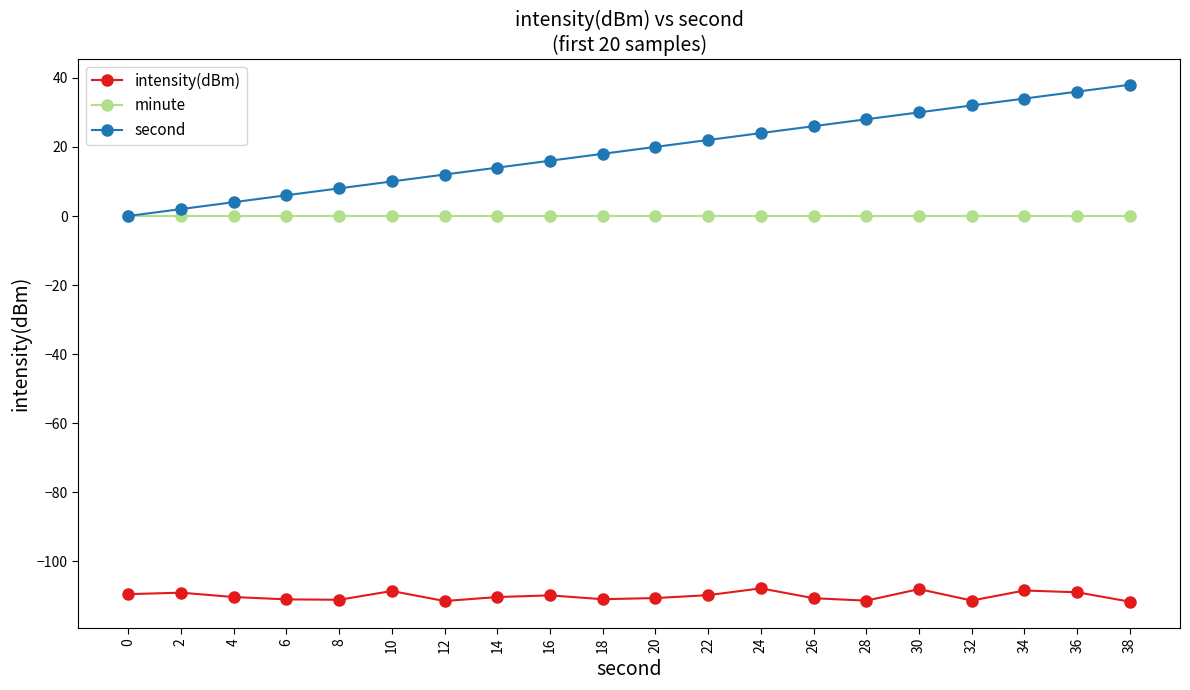

What is the value of the second point at the 13th from the left?

24.0